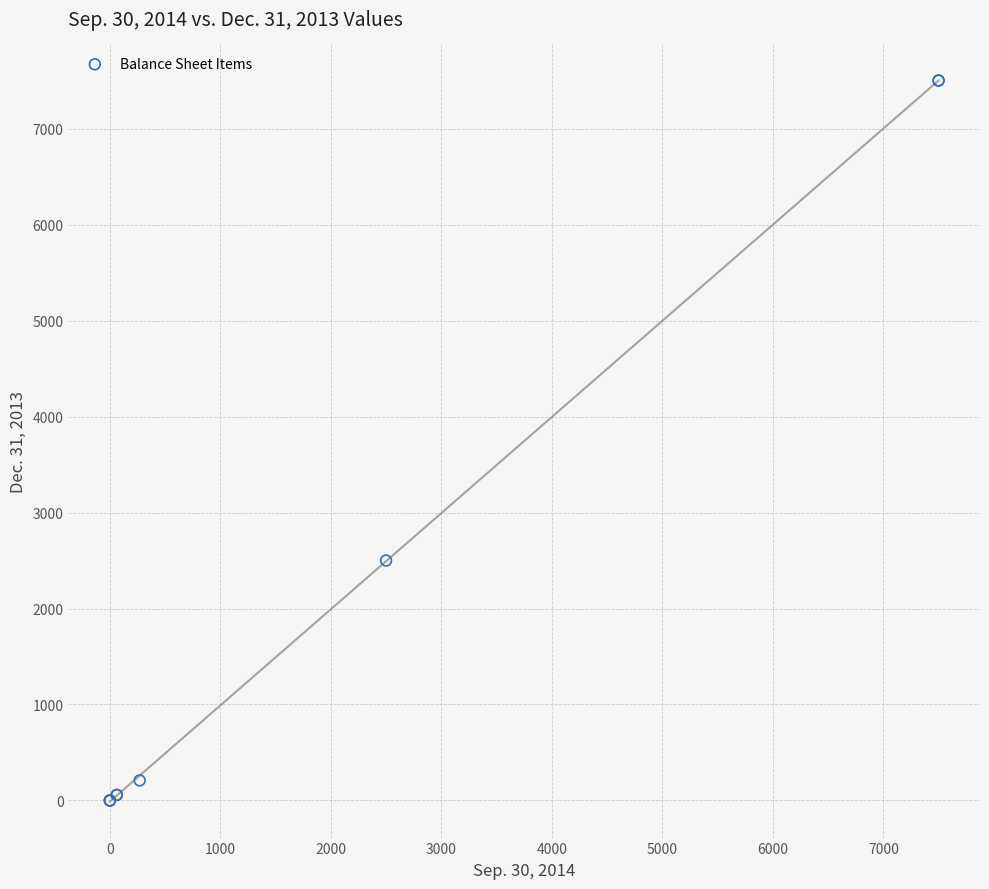

What Y value in the scatter plot is closest to 3750?

2500.0